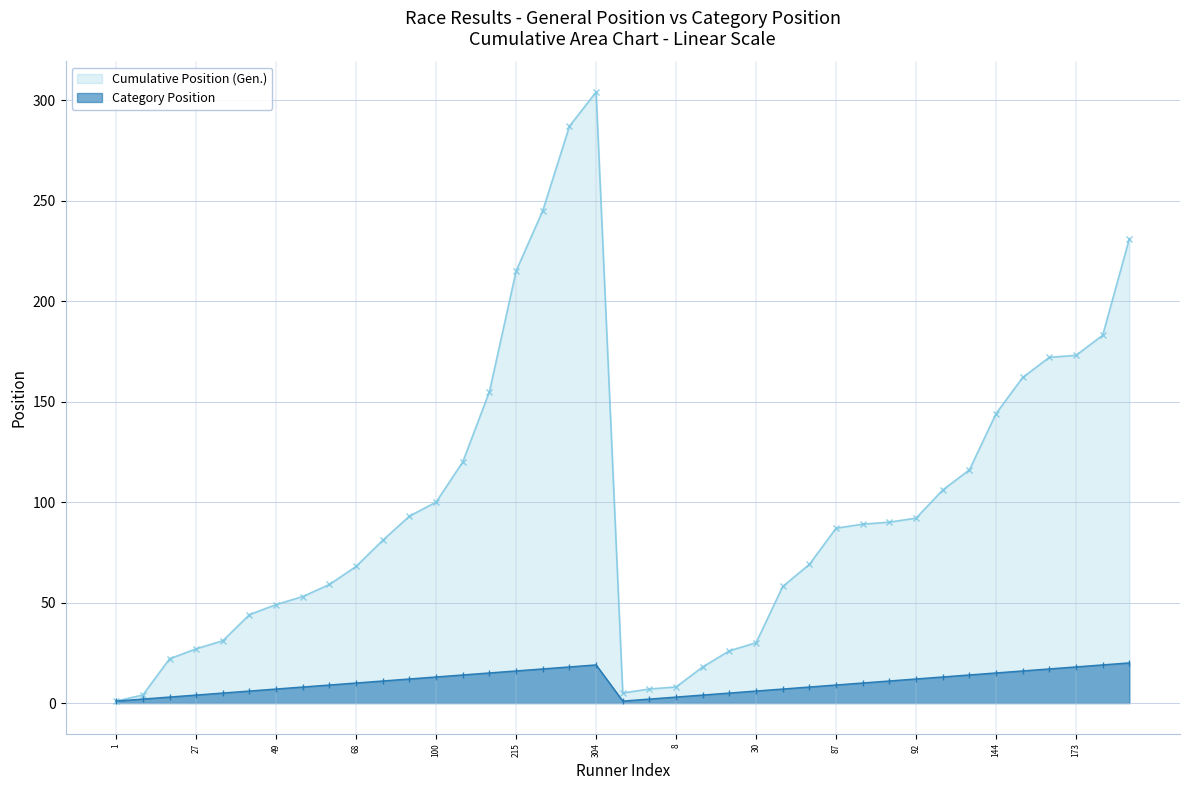

How many interior local peaks does the Cumulative Position (Gen.) series have?

1